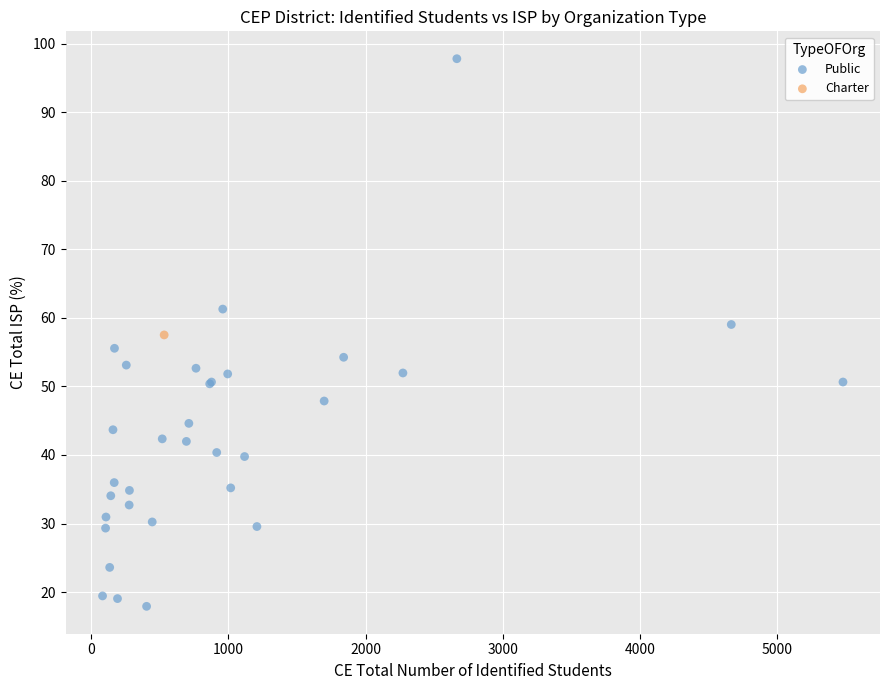

What are all the series names shown in the legend?

Public, Charter